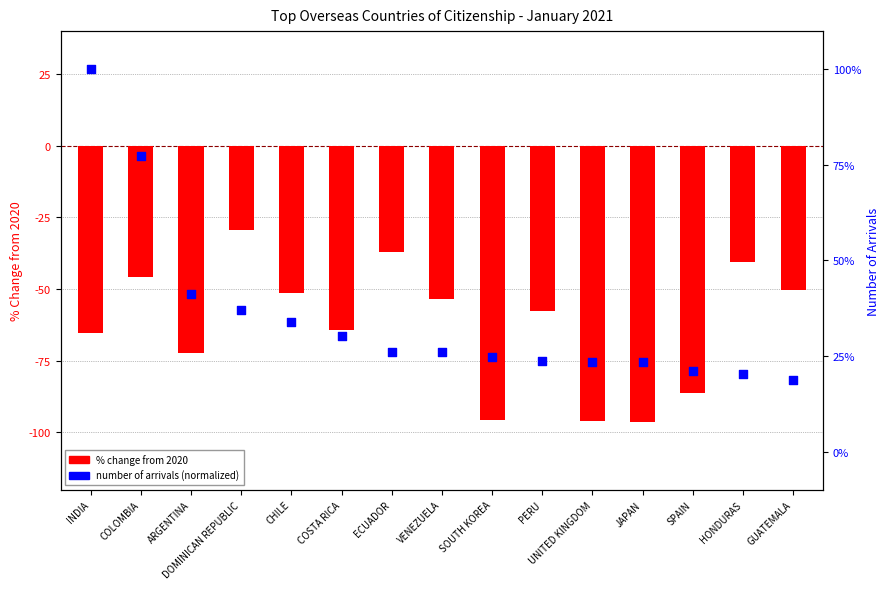

At how many categories does at least one series exceed 73?

2